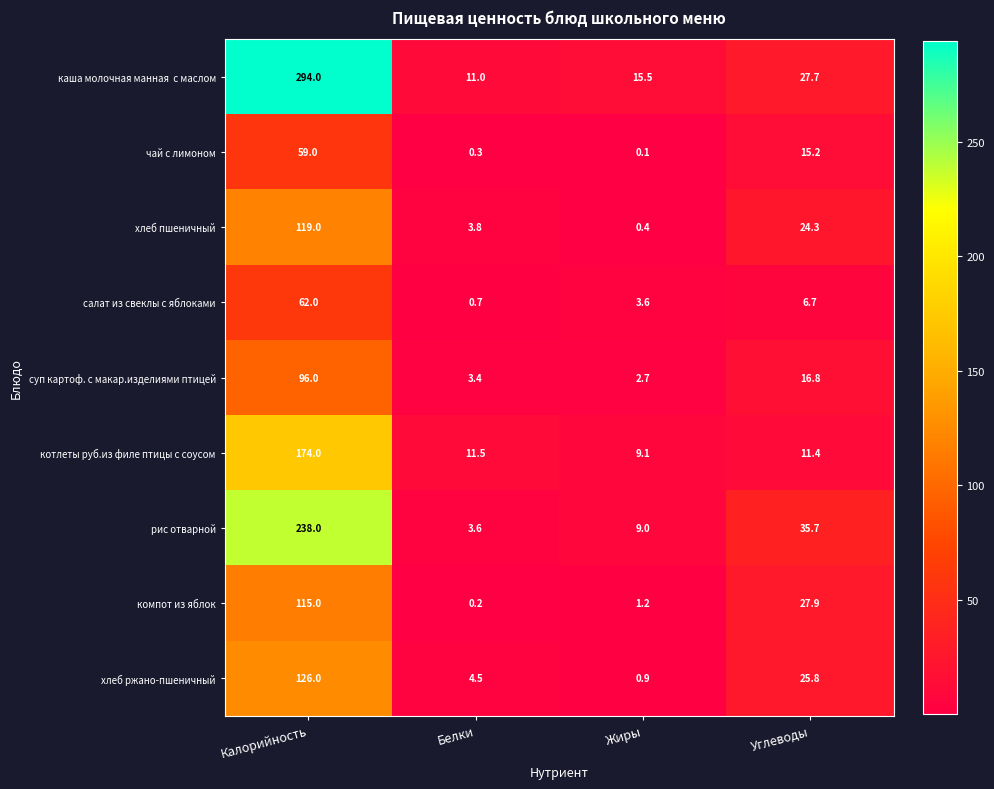

Which series changed the most between Белки and Жиры?

рис отварной